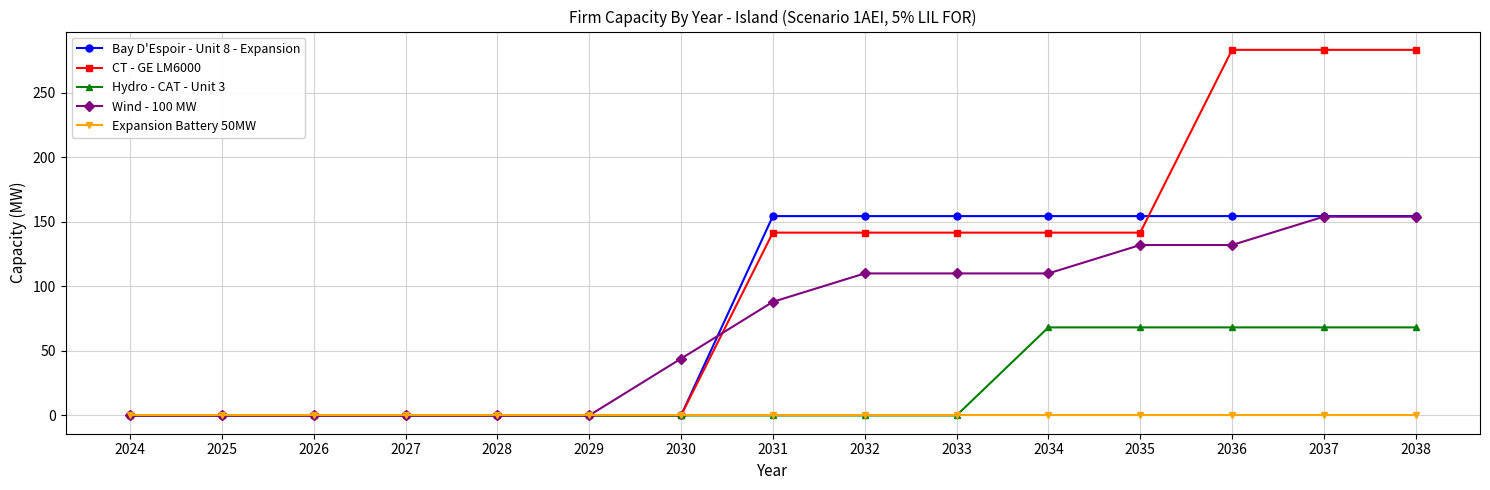

Which series changed the most between 2029 and 2036?

CT - GE LM6000